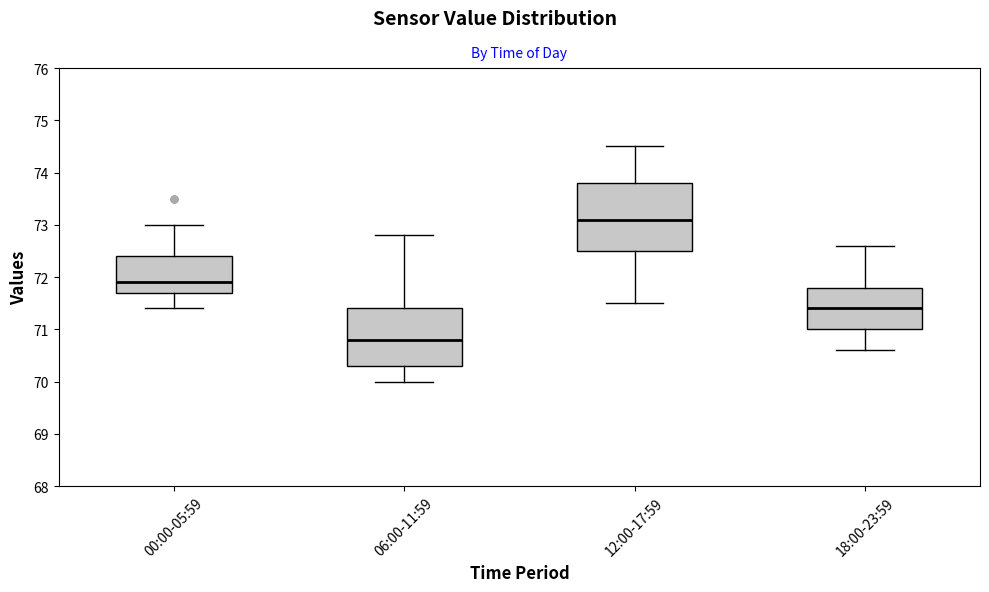

Reading left to right, read every box against the y-axis: the position of its median line, the range the box covers, and the ends of its whiskers. The values are not printed on the chart, so give them approximately, as read against the axis.

00:00-05:59: median 71.9, box 71.7 to 72.4, whiskers 71.4 to 73.0
06:00-11:59: median 70.8, box 70.3 to 71.4, whiskers 70.0 to 72.8
12:00-17:59: median 73.1, box 72.5 to 73.8, whiskers 71.5 to 74.5
18:00-23:59: median 71.4, box 71.0 to 71.8, whiskers 70.6 to 72.6